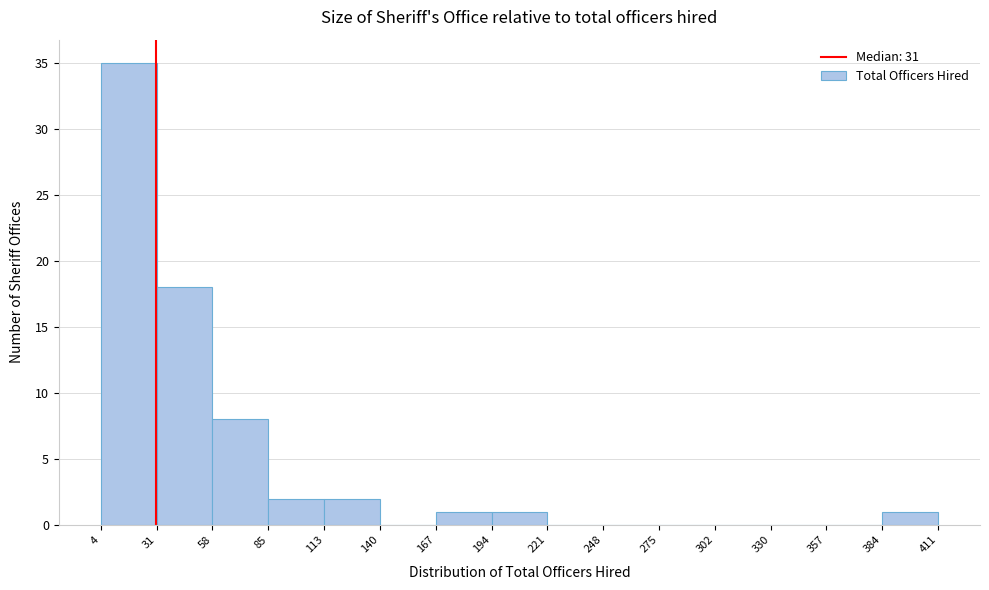

Reading left to right, list every bar in this chart as the range it spans on the x-axis followed by its height. The values are not printed on the chart, so give them approximately, as read against the axis.

4 to 31: 35
31 to 58: 18
58 to 85: 8
85 to 113: 2
113 to 140: 2
140 to 167: 0
167 to 194: 1
194 to 221: 1
221 to 248: 0
248 to 275: 0
275 to 302: 0
302 to 330: 0
330 to 357: 0
357 to 384: 0
384 to 411: 1